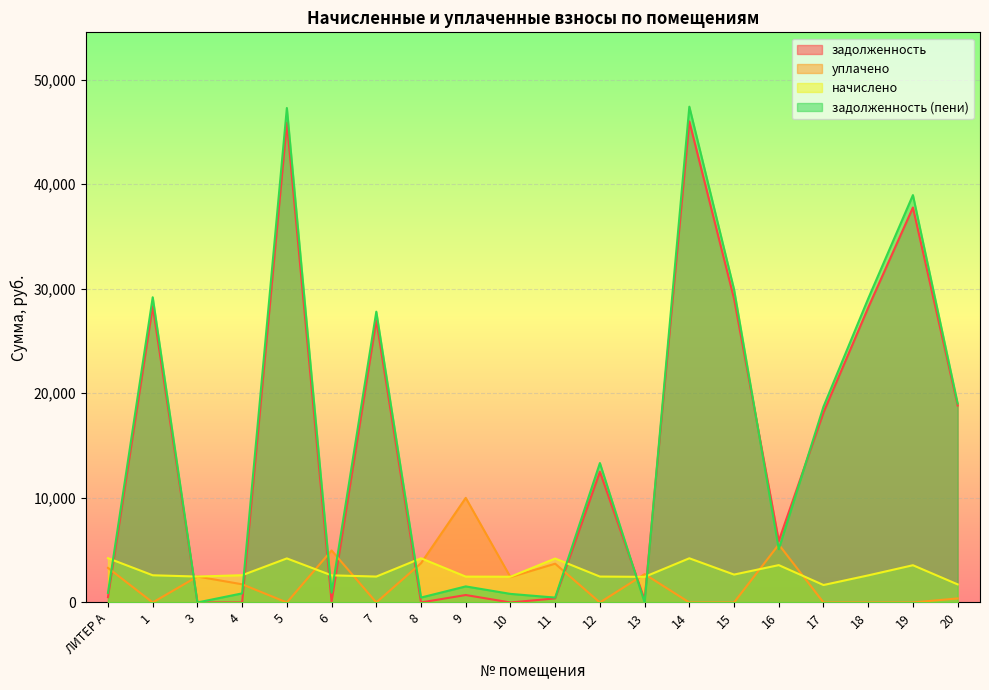

What is the difference between the maximum and minimum values in the задолженность (пени) series?

47400.4